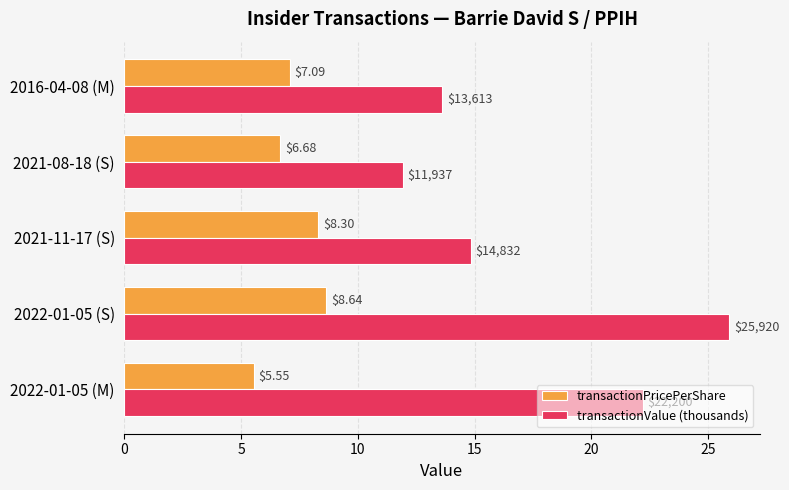

Between 2022-01-05 (M) and 2021-08-18 (S), which series saw the biggest shift?

transactionValue (thousands)